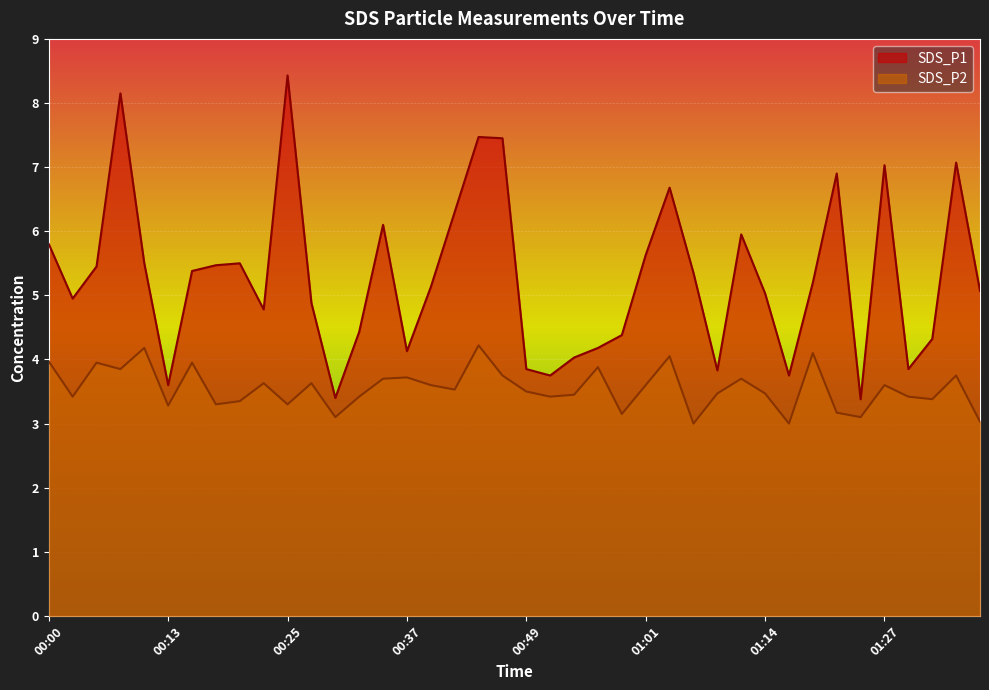

How many interior local peaks does the SDS_P2 series have?

13